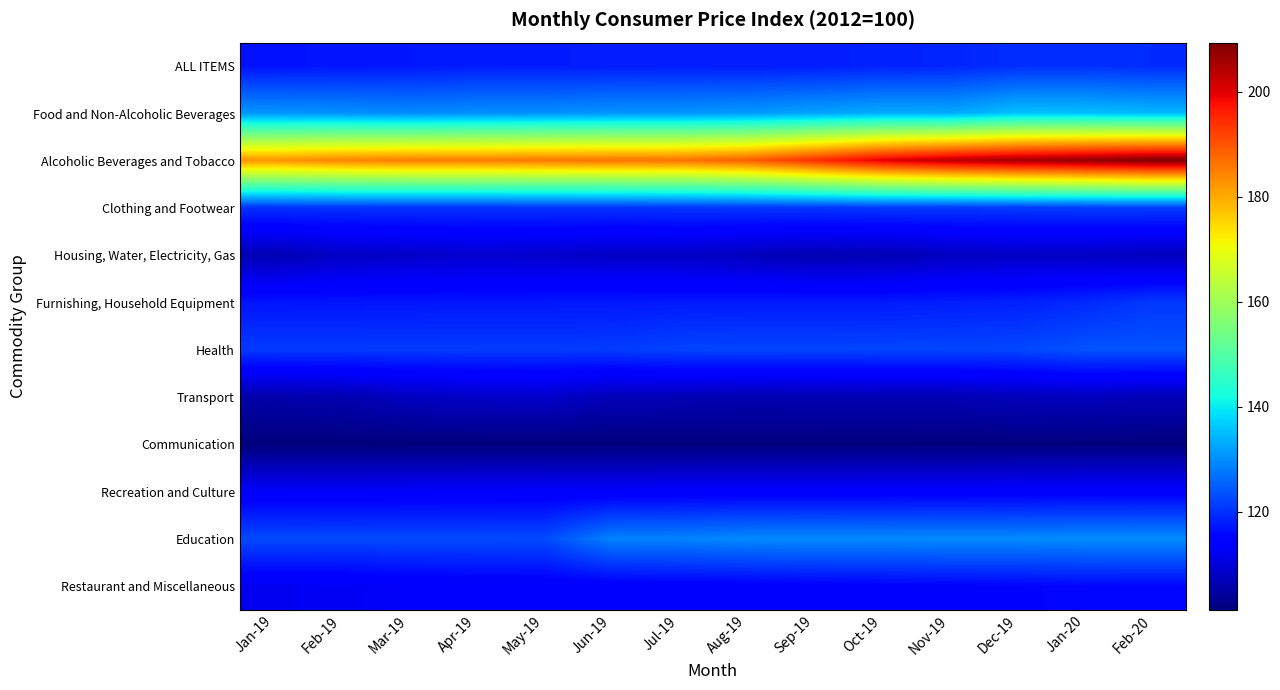

Between Apr-19 and Jul-19, which series saw the biggest shift?

Education